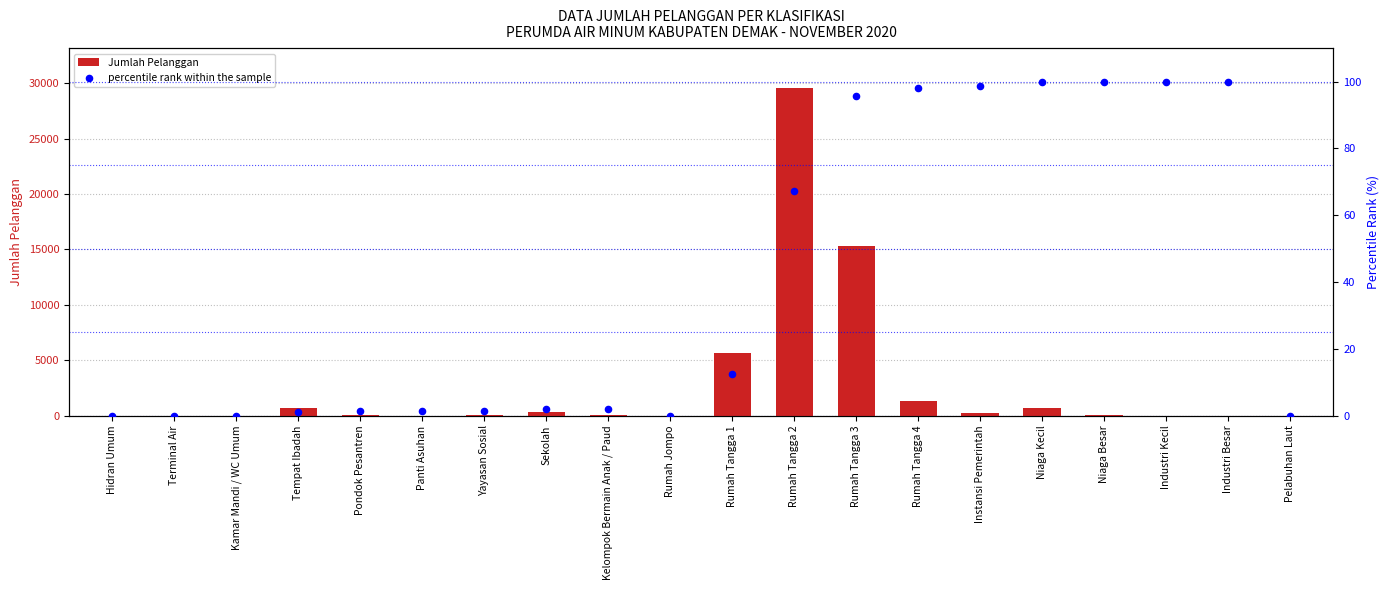

At which category is the sum across all series the highest?

Rumah Tangga 2